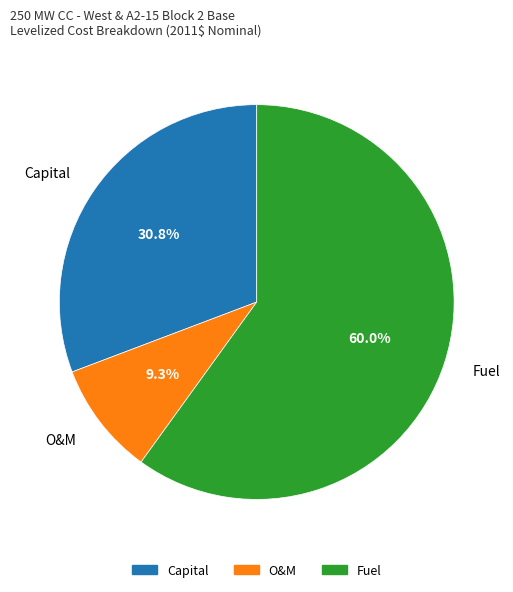

Rank the categories by value from lowest to highest.

O&M, Capital, Fuel